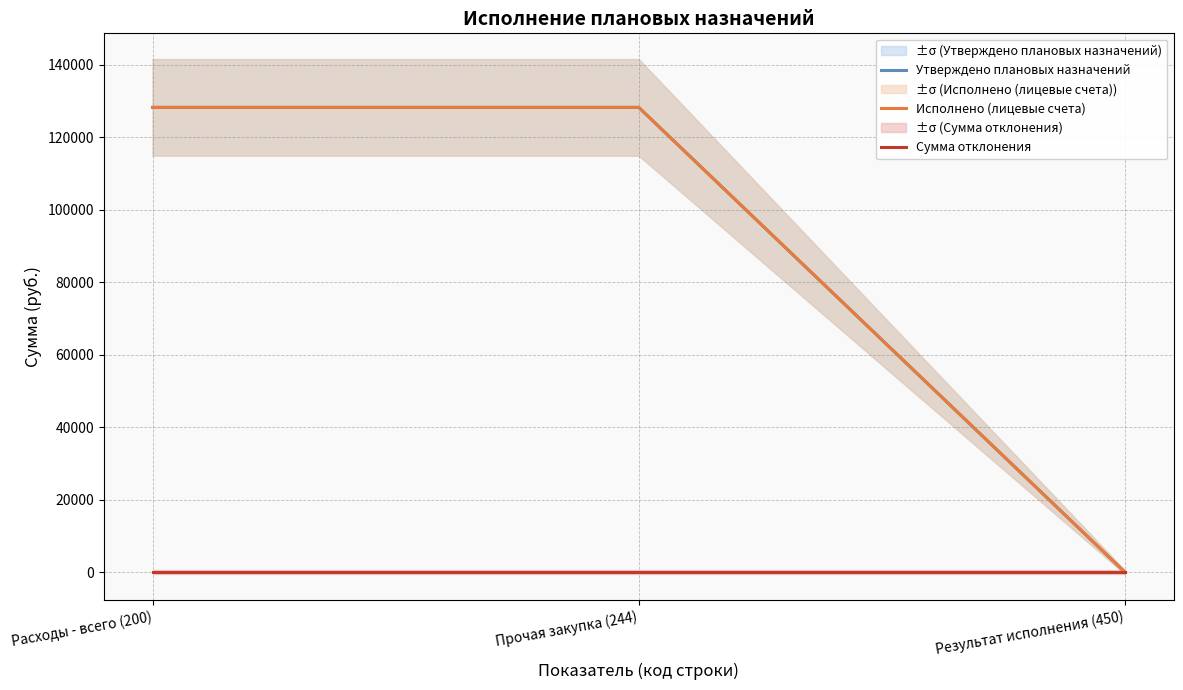

At which label is Исполнено (лицевые счета) closest to 64124?

Результат исполнения (450)